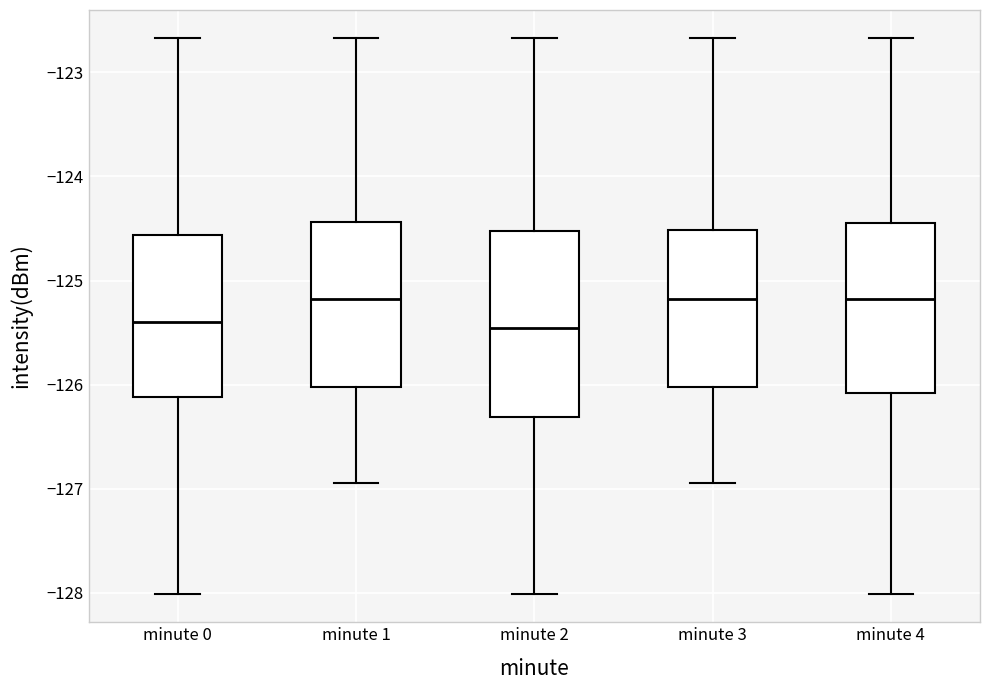

Reading left to right, read every box against the y-axis: the position of its median line, the range the box covers, and the ends of its whiskers. The values are not printed on the chart, so give them approximately, as read against the axis.

minute 0: median -125.4, box -126.1 to -124.6, whiskers -128.0 to -122.7
minute 1: median -125.2, box -126.0 to -124.4, whiskers -126.9 to -122.7
minute 2: median -125.5, box -126.3 to -124.5, whiskers -128.0 to -122.7
minute 3: median -125.2, box -126.0 to -124.5, whiskers -126.9 to -122.7
minute 4: median -125.2, box -126.1 to -124.4, whiskers -128.0 to -122.7